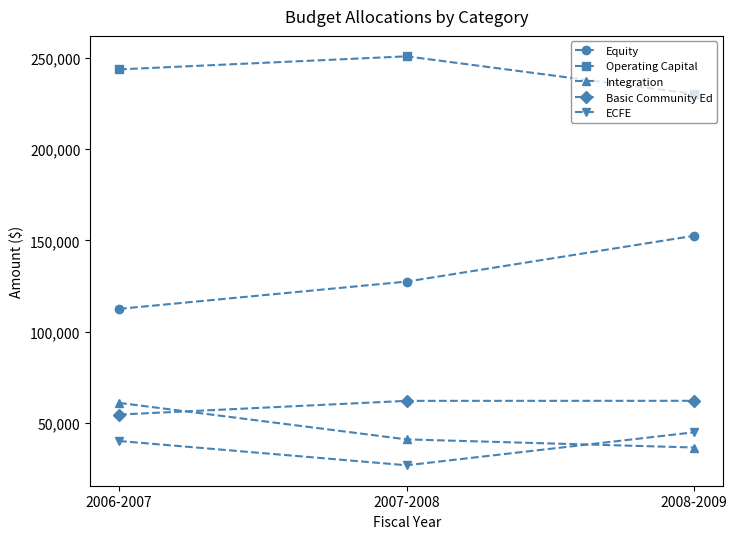

How many distinct data groups are displayed?

5